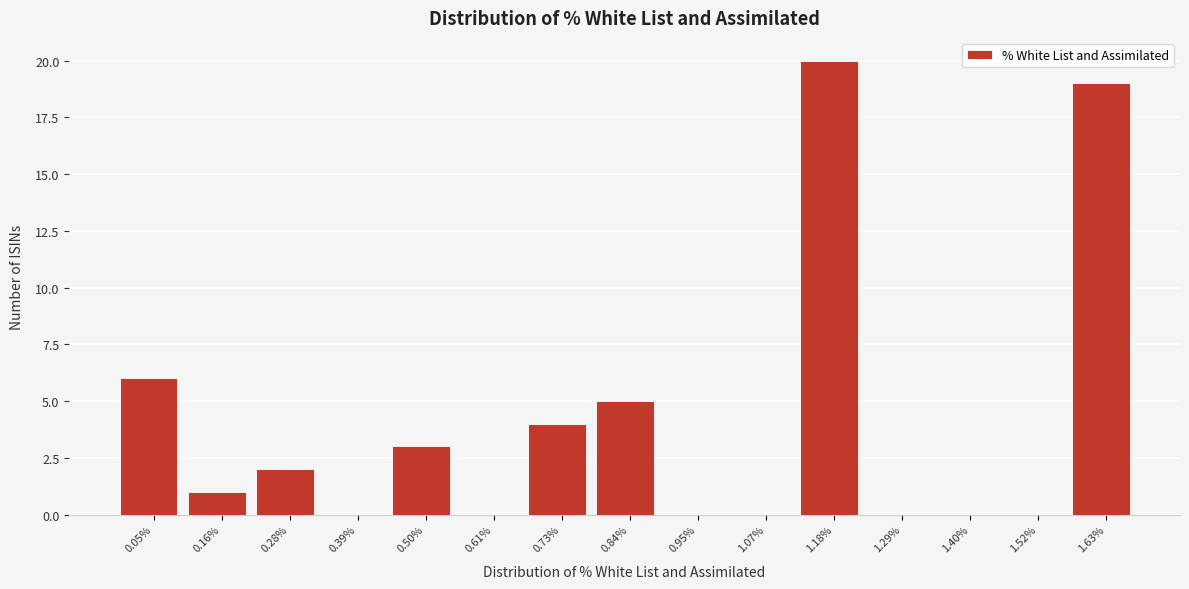

Reading left to right, transcribe all the data shown in this chart.

0.05%=6	0.16%=1	0.28%=2	0.39%=0	0.50%=3	0.61%=0	0.73%=4	0.84%=5	0.95%=0	1.07%=0	1.18%=20	1.29%=0	1.40%=0	1.52%=0	1.63%=19